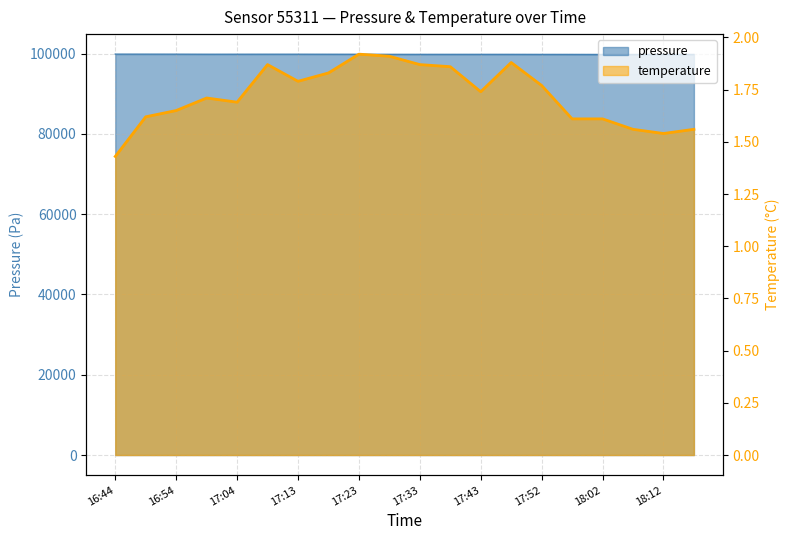

What is the average value of the temperature series?

1.7